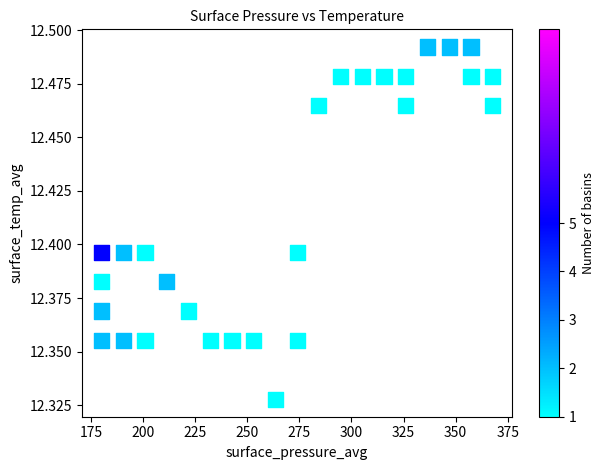

What is the range of X values (max minus min)?

187.8